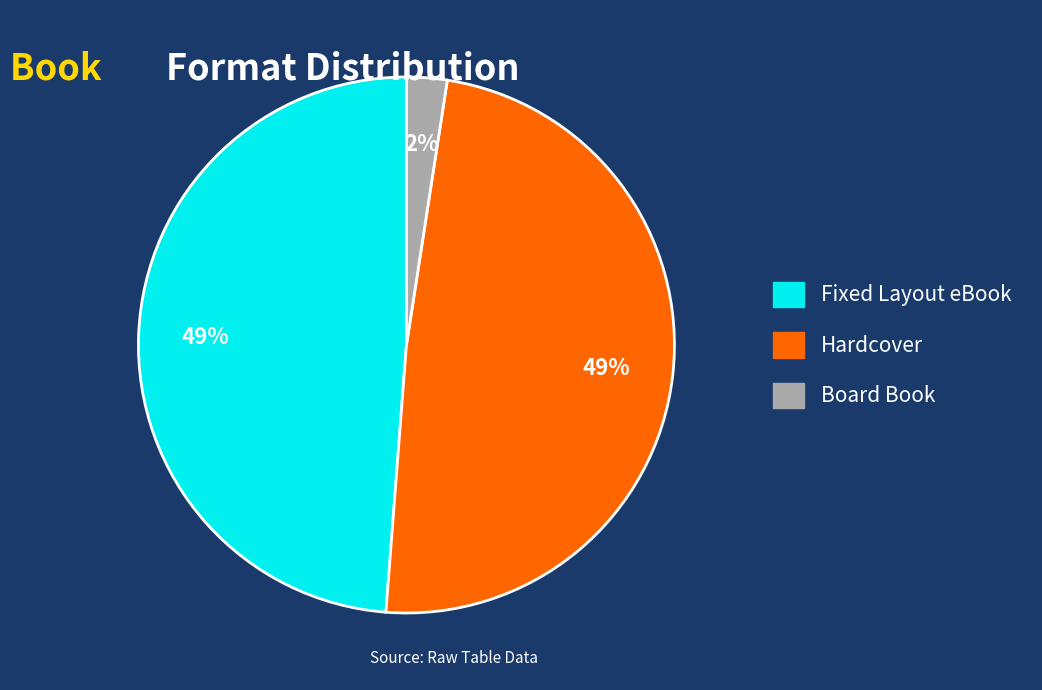

To the nearest percent, what is the average slice percentage?

33%